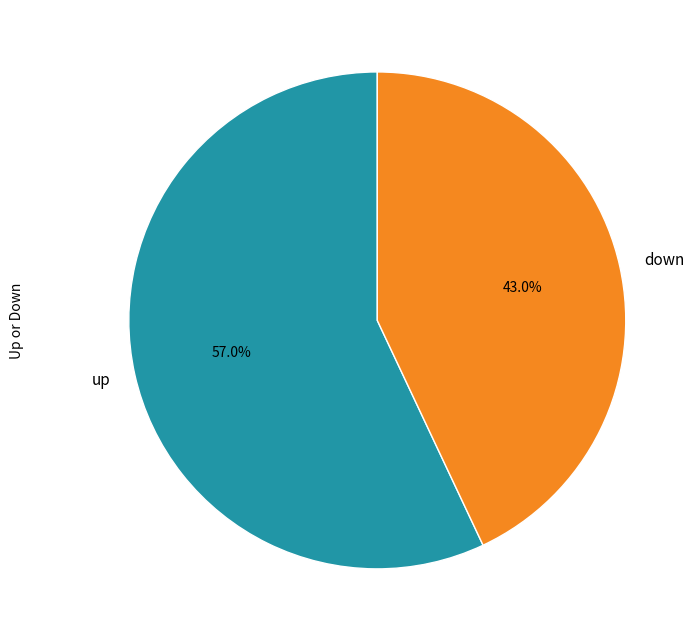

The up slice represents 57% of the pie. True or false?

True